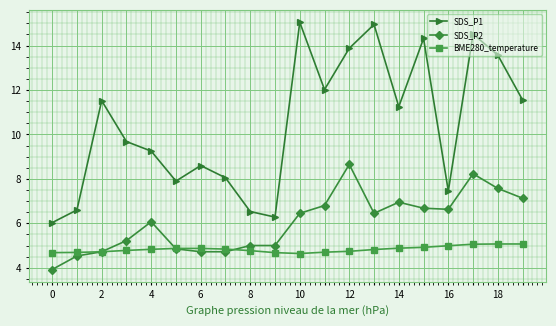

How many interior local peaks does the SDS_P1 series have?

6